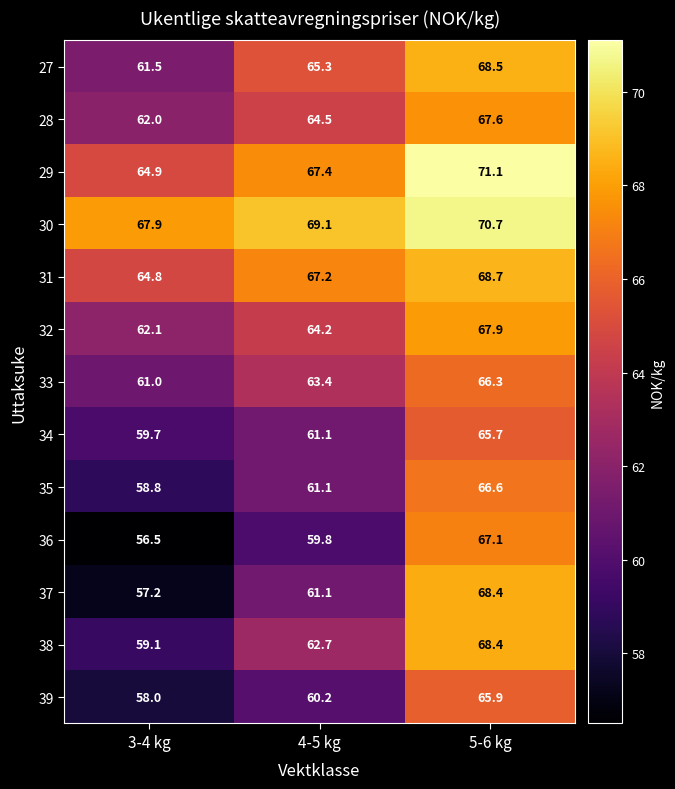

The 36 series shows 27.0 at 4-5 kg. True or false?

False